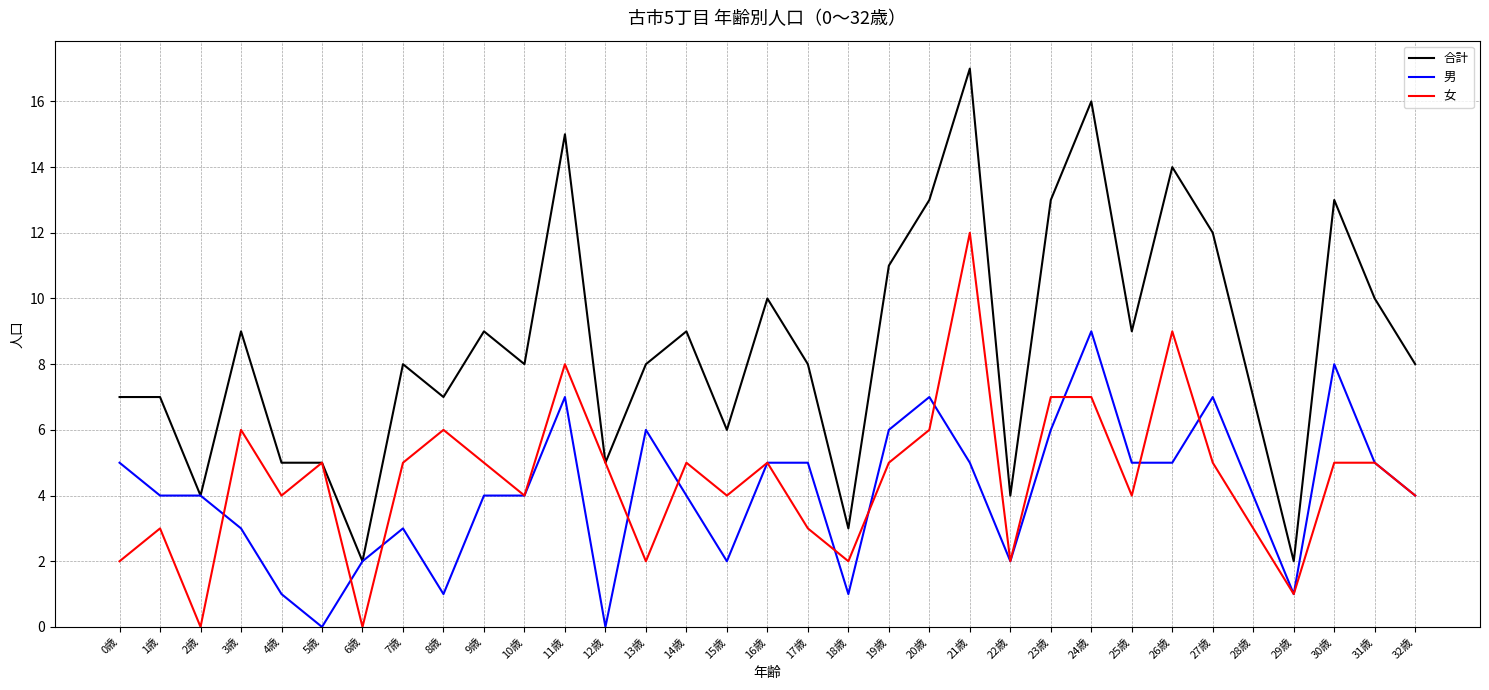

Rank the series at 27歳 from highest to lowest value.

合計, 男, 女